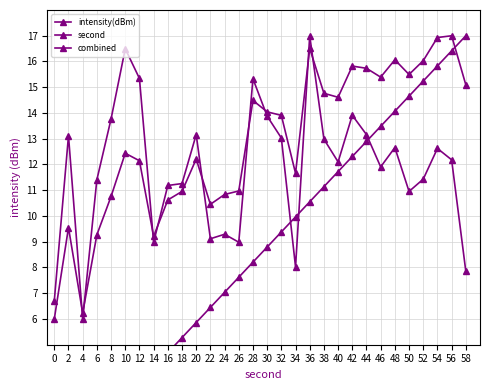

True or false: combined and intensity(dBm) intersect in this chart.

True